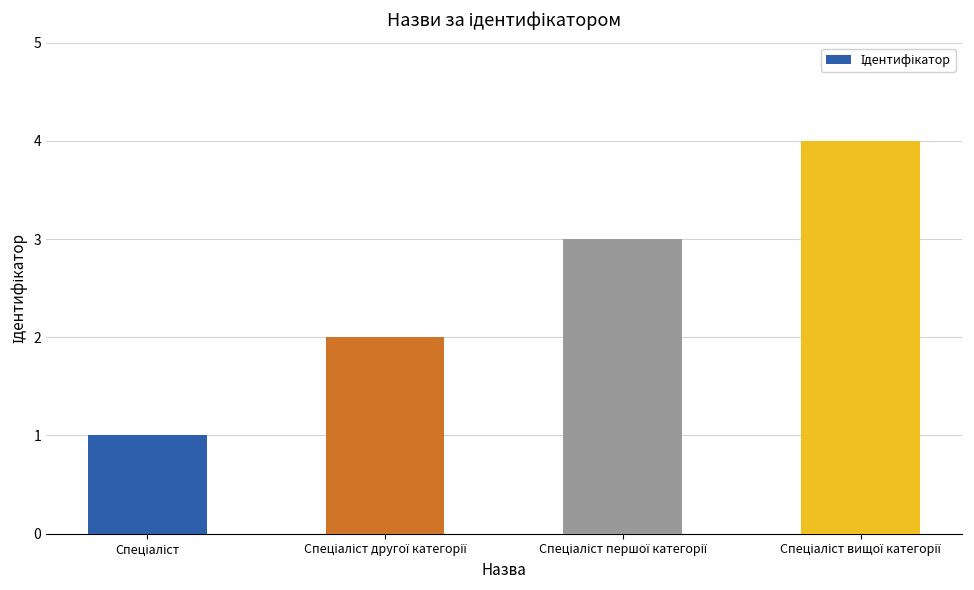

What is the greatest value displayed?

4